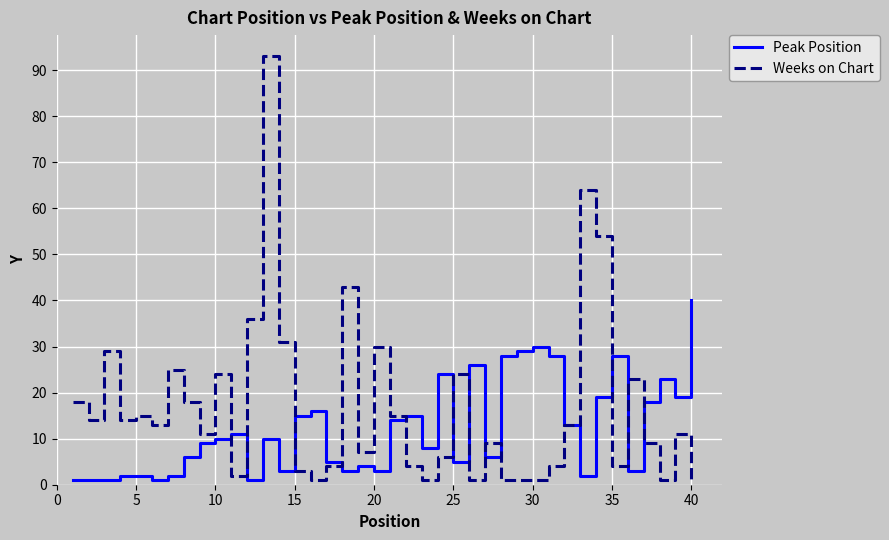

Which series has the largest total across all categories?

Weeks on Chart